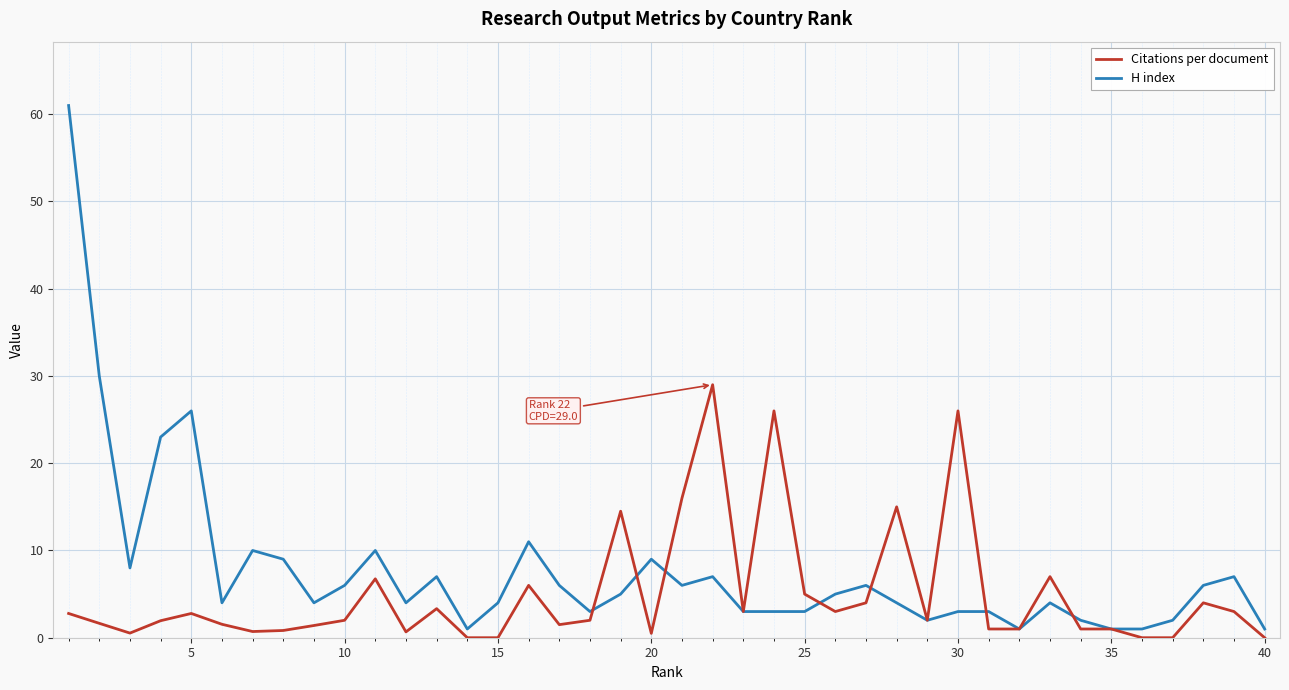

Which series has the widest spread of values?

H index